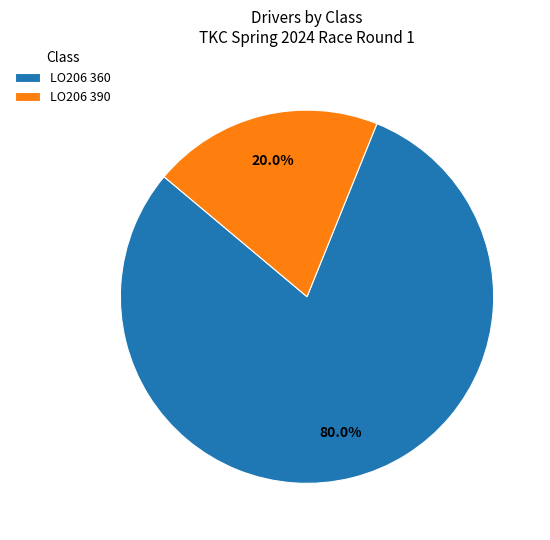

Do LO206 360 and LO206 390 together represent more than half of the pie?

Yes